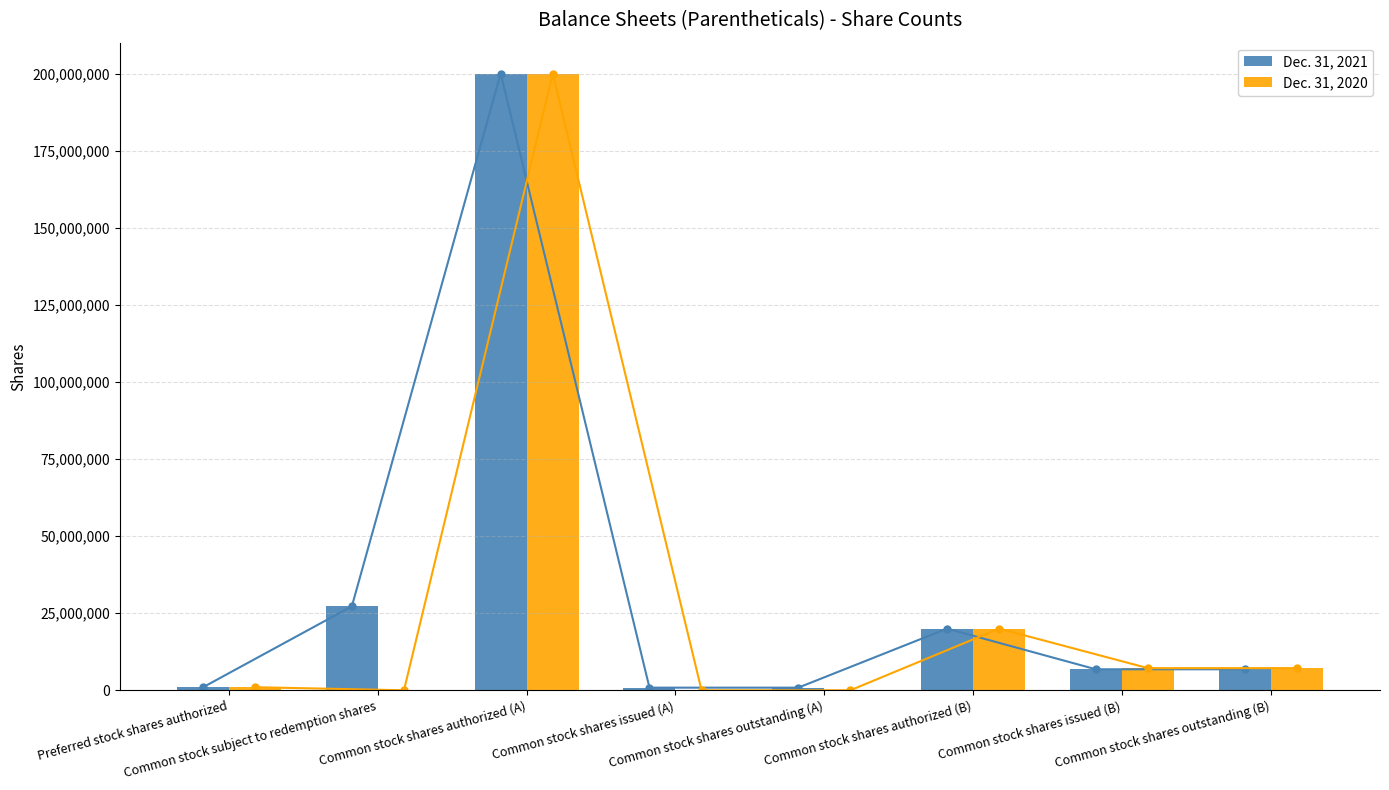

What is the label of the 1st bar from the right?

Common stock shares outstanding (B)